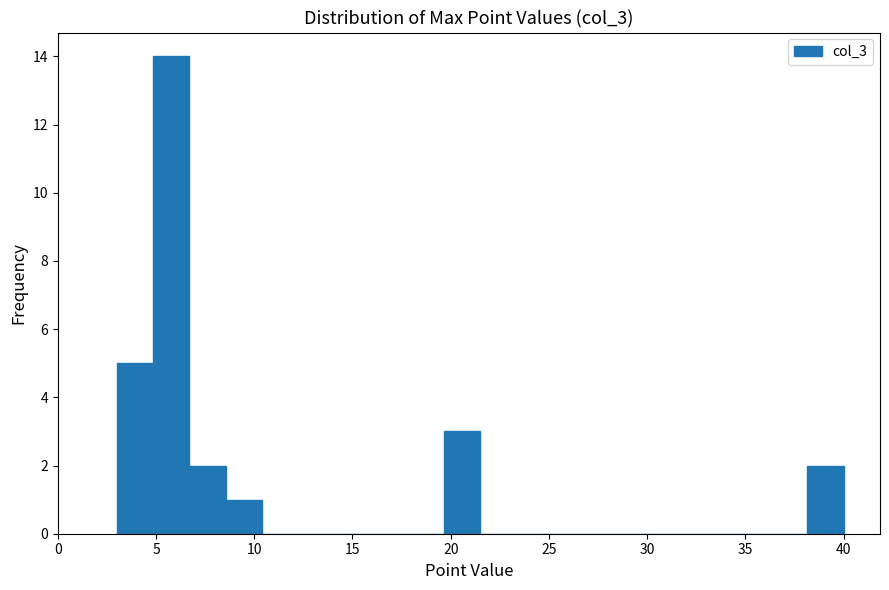

Around what value on the x-axis is the tallest bar? Give the approximate position of its centre, as read against the axis.

6.0